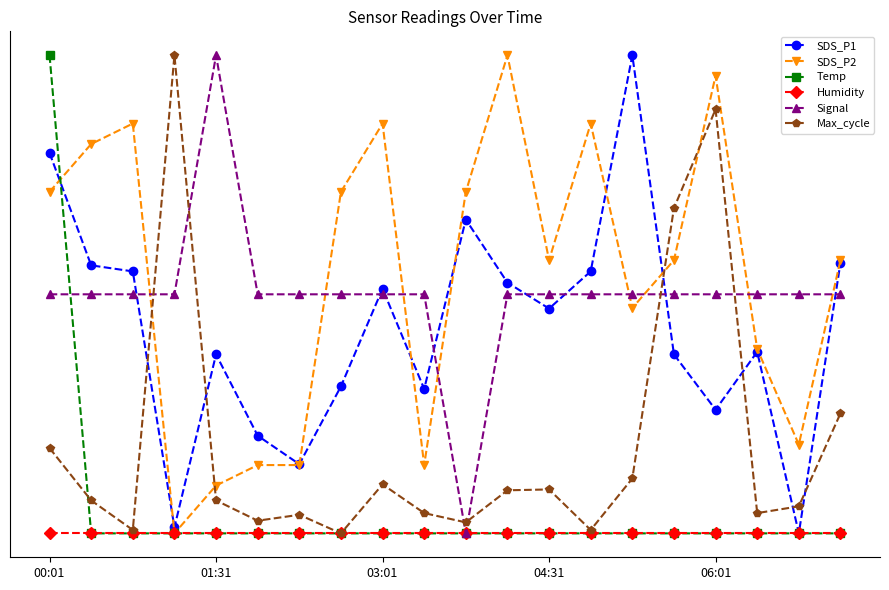

Is this an area chart (filled region under the line)?

No